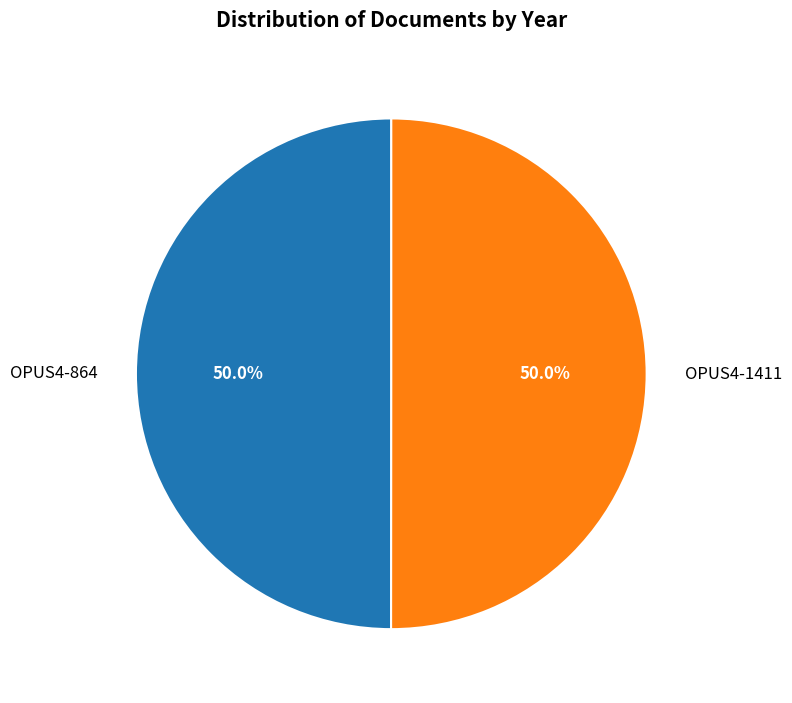

Approximately how many times larger is the value at OPUS4-864 compared to OPUS4-1411?

1.0